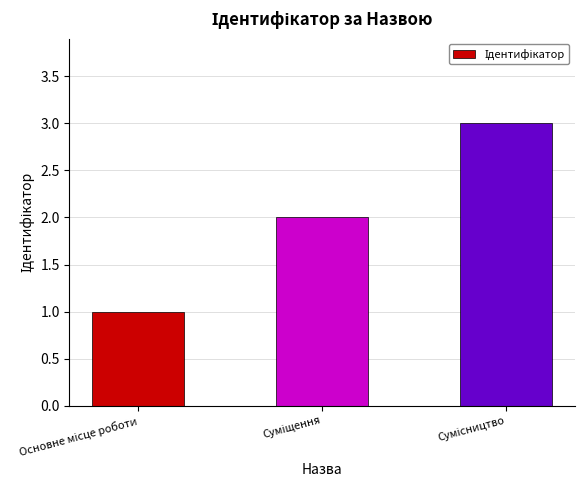

What is the maximum value shown in the chart?

3